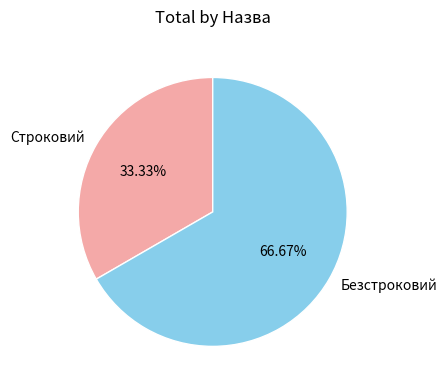

Do Строковий and Безстроковий together represent more than half of the pie?

Yes